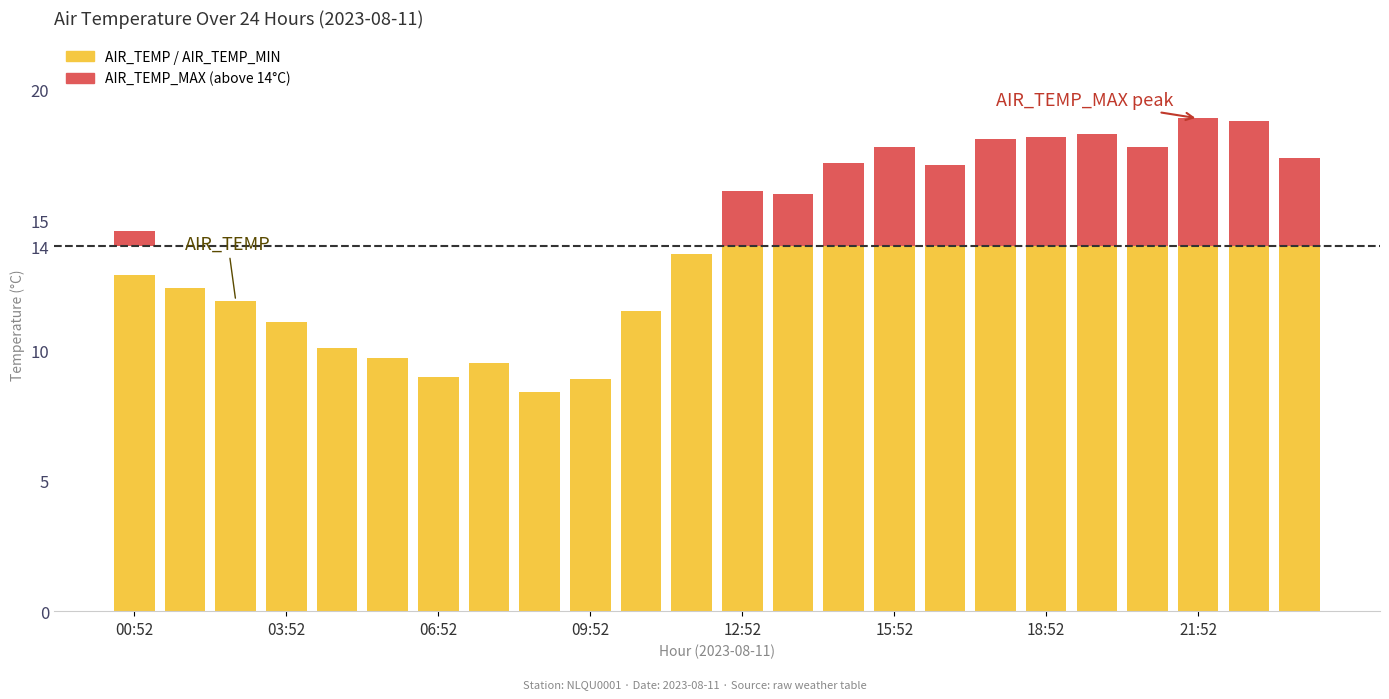

What is the greatest value displayed?

14.0